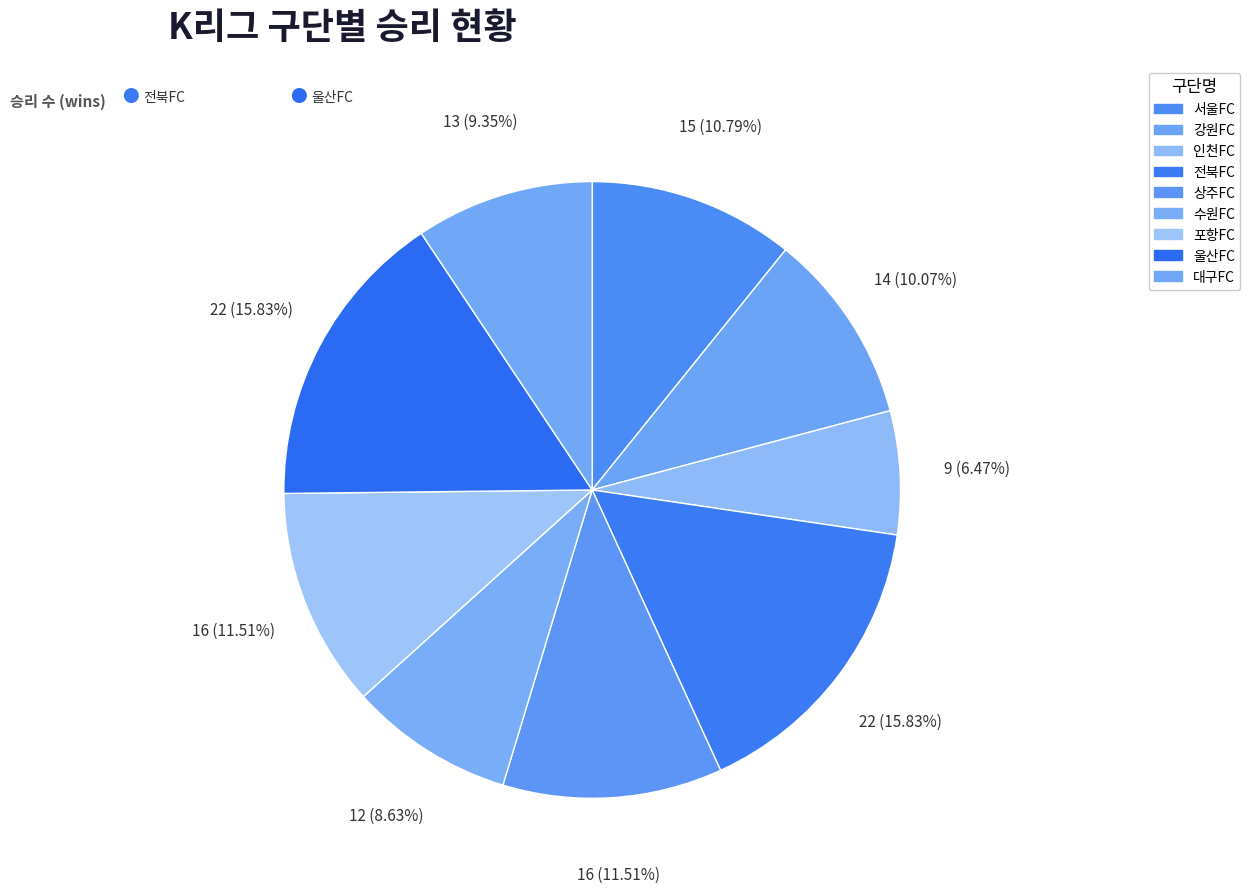

To the nearest percent, what is the difference between the largest and smallest slice percentages?

9%